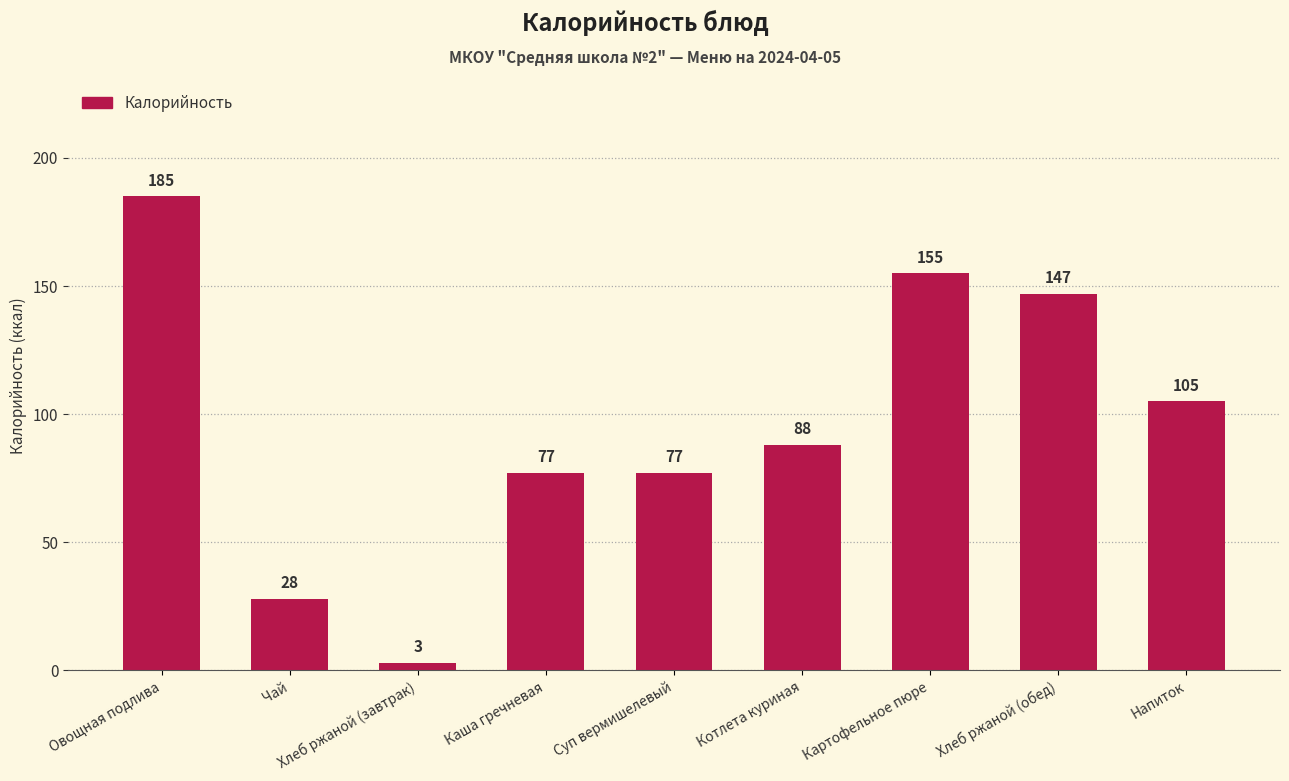

How many bars are there in total?

9